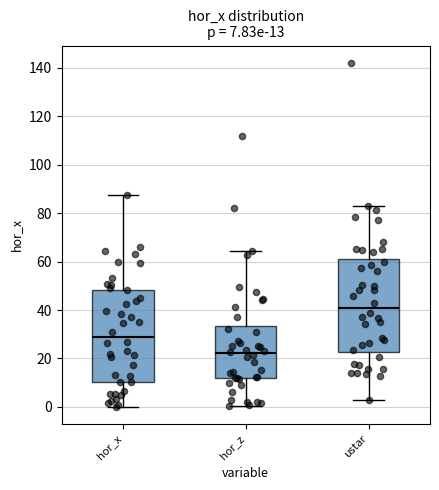

Which box's median line is the highest?

ustar